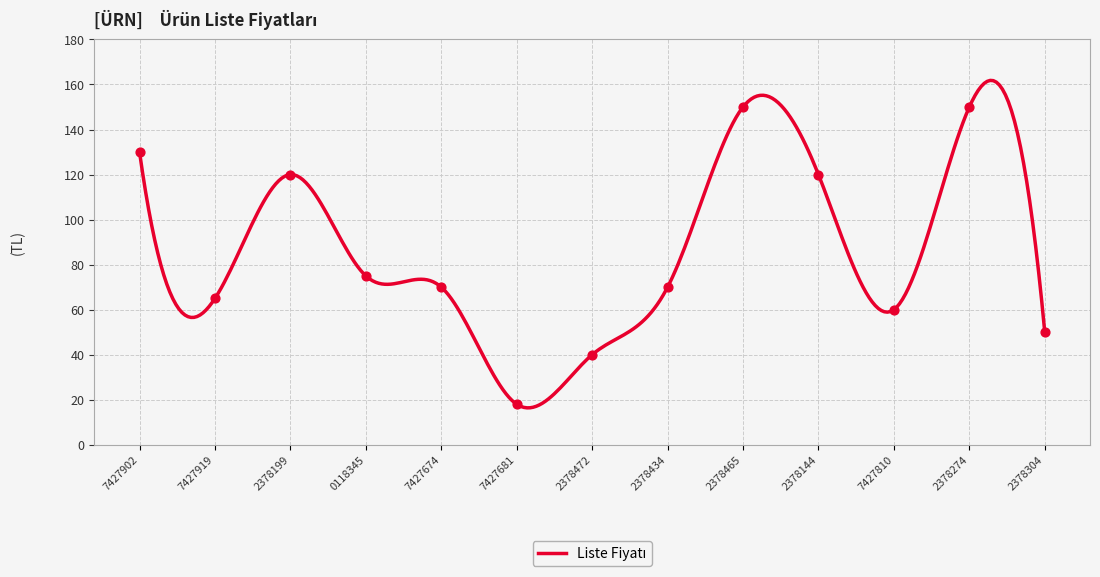

Which has a higher value, 2378434 or 7427810?

2378434